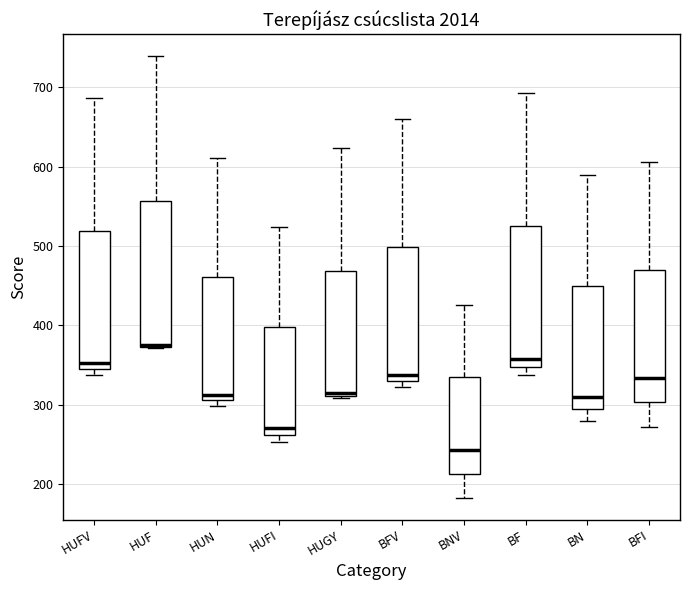

Reading left to right, transcribe this box plot: for each box, give where its median line is, the range the box spans, and where its two whiskers end, as read against the y-axis. The values are not printed on the chart, so give them approximately, as read against the axis.

HUFV: median 350, box 340 to 520, whiskers 340 (just below the box's lower edge) to 690
HUF: median 380 (drawn on the box's lower edge), box 370 to 560, whiskers 370 to 740
HUN: median 310 (just above the box's lower edge), box 310 to 460, whiskers 300 to 610
HUFI: median 270, box 260 to 400, whiskers 250 to 520
HUGY: median 320, box 310 to 470, whiskers 310 (just below the box's lower edge) to 620
BFV: median 340, box 330 to 500, whiskers 320 to 660
BNV: median 240, box 210 to 330, whiskers 180 to 430
BF: median 360, box 350 to 530, whiskers 340 to 690
BN: median 310, box 290 to 450, whiskers 280 to 590
BFI: median 330, box 300 to 470, whiskers 270 to 610